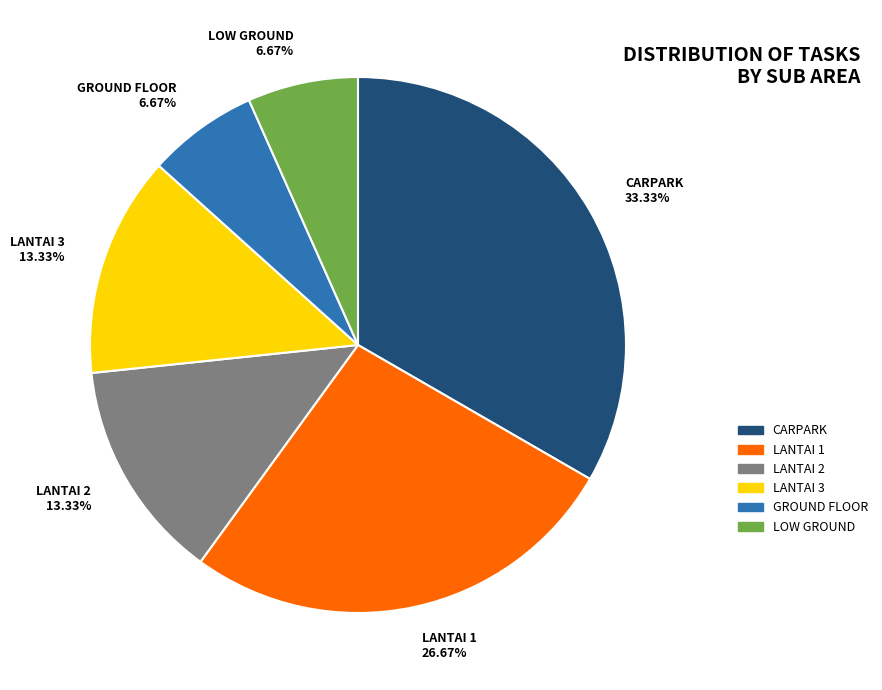

How many slices are in this pie chart?

6